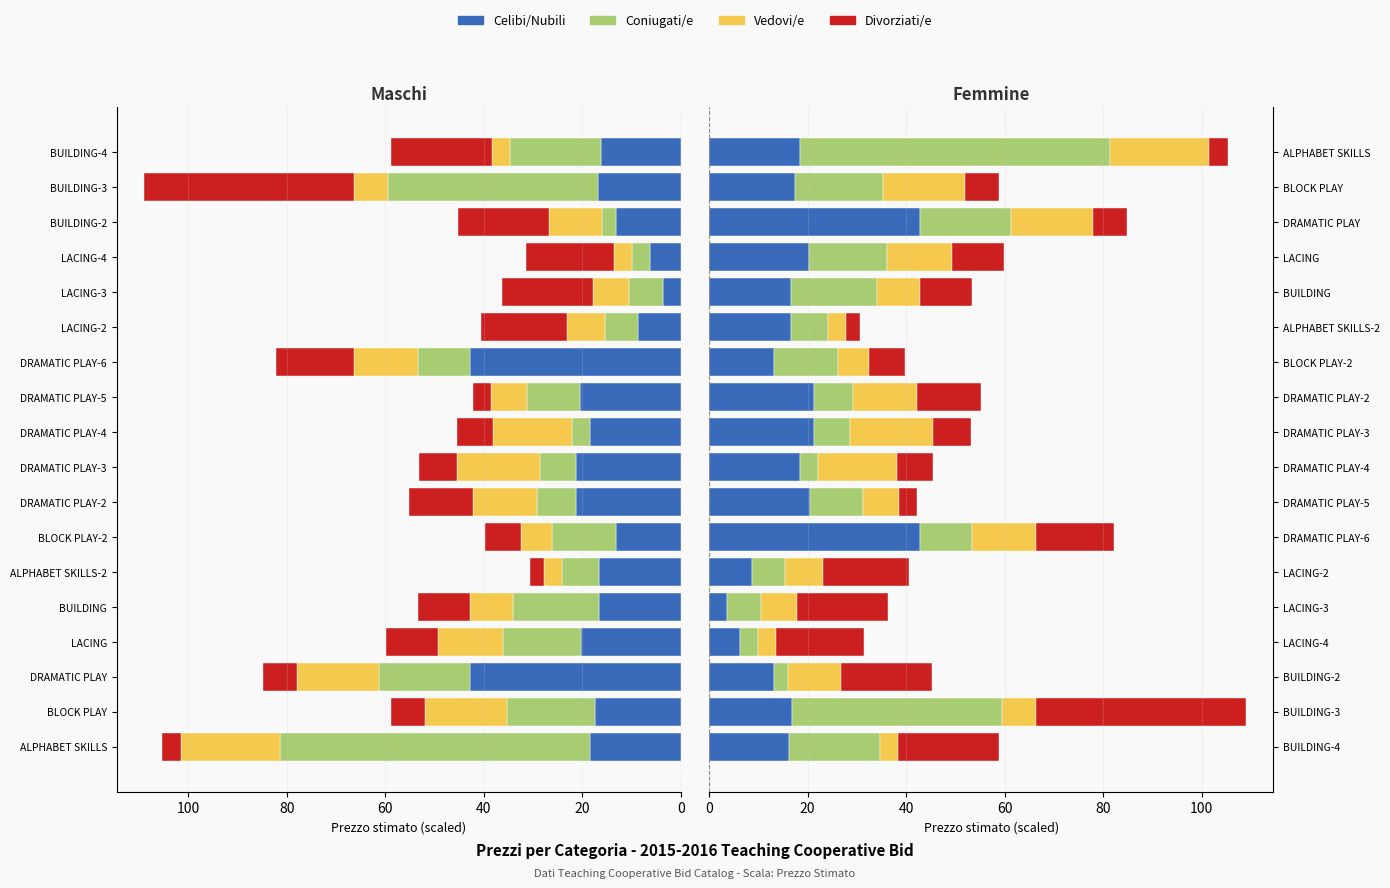

Is the value of Vedovi/e at LACING greater than the value of Coniugati/e at BUILDING-4?

No